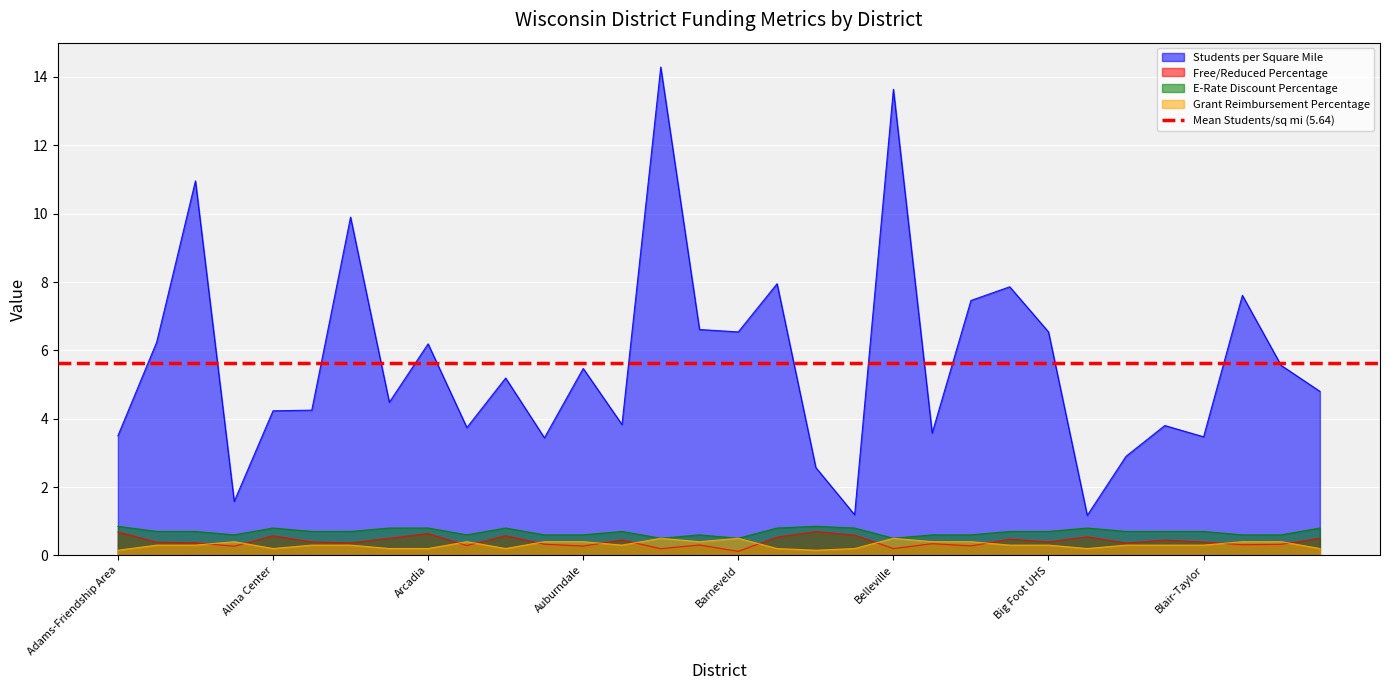

What is the sum of the Free/Reduced Percentage values at Augusta and Amery?

0.8